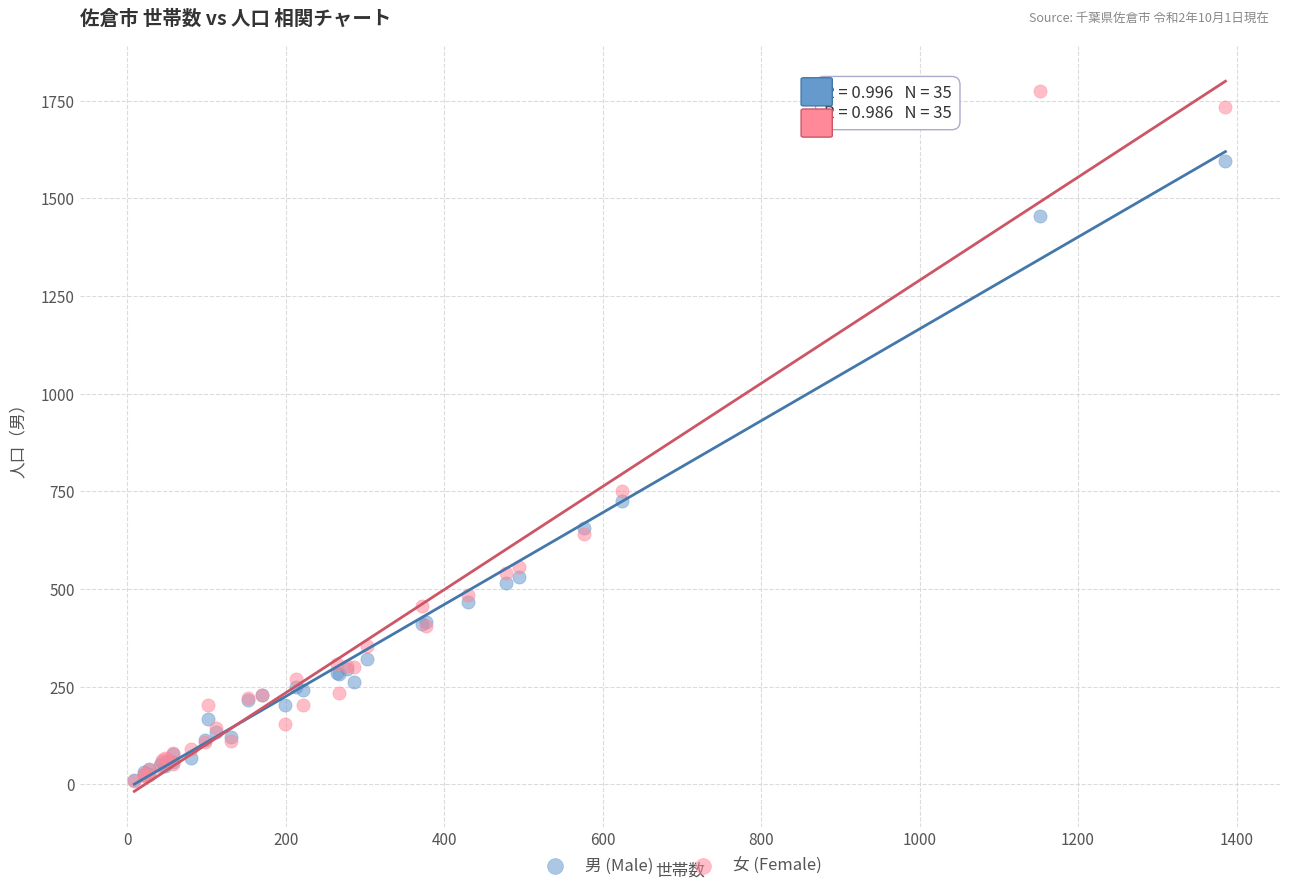

In the 男 (Male) series, what Y value is closest to 803?

726